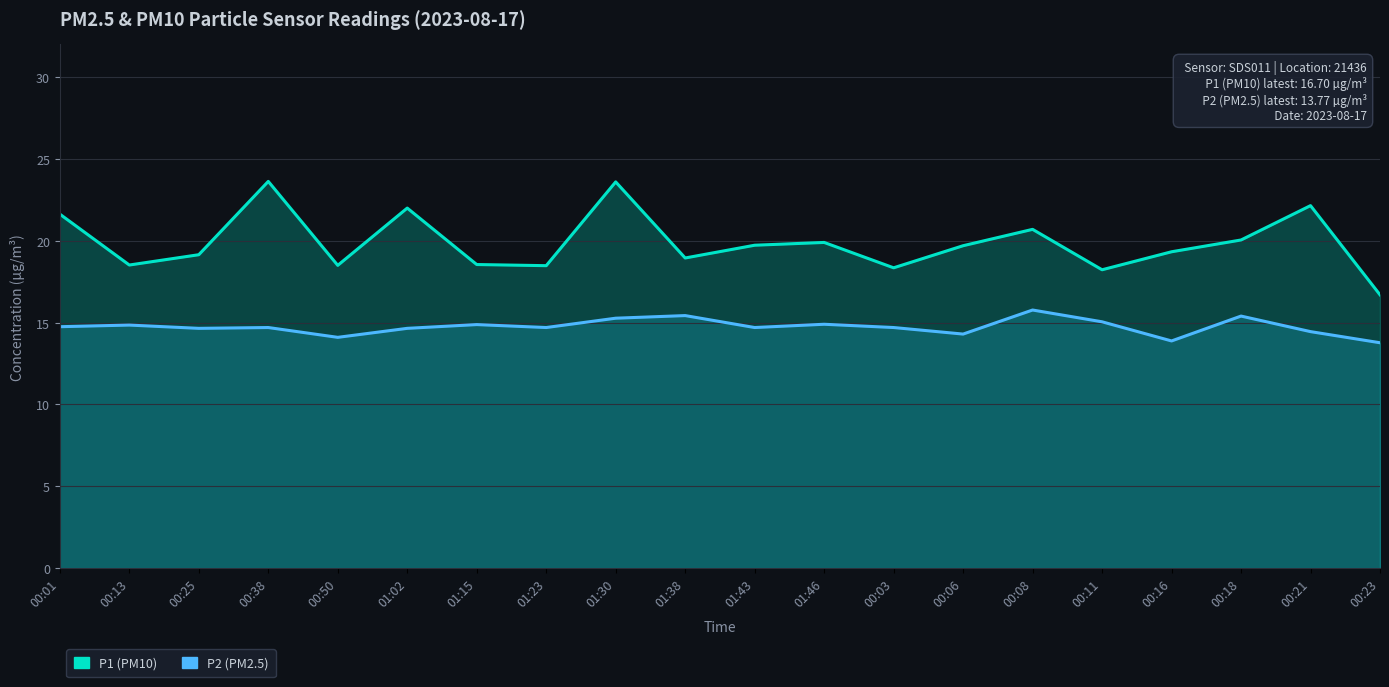

True or false: P1 (PM10) has a value of 23.6 at 00:38.

True